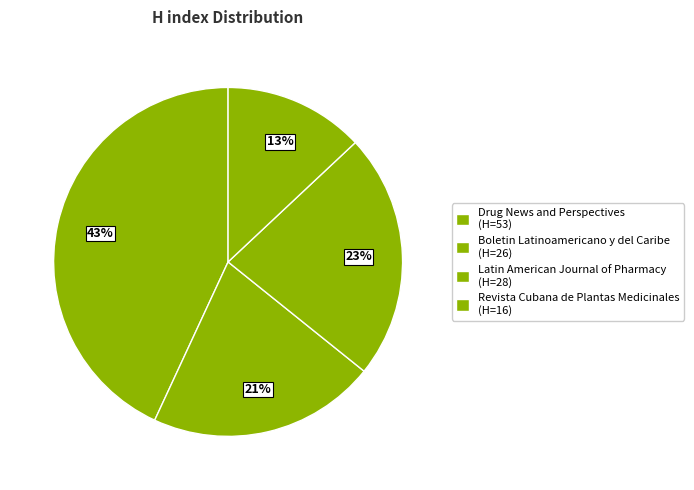

To the nearest percent, what percentage of the pie is Latin American Journal of Pharmacy?

23%